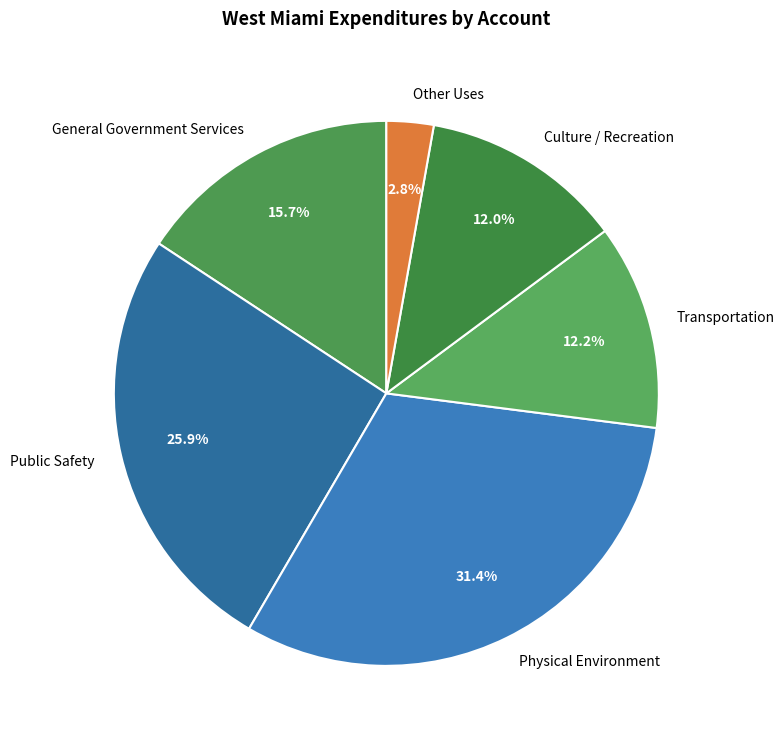

Count the number of slices in the pie.

6